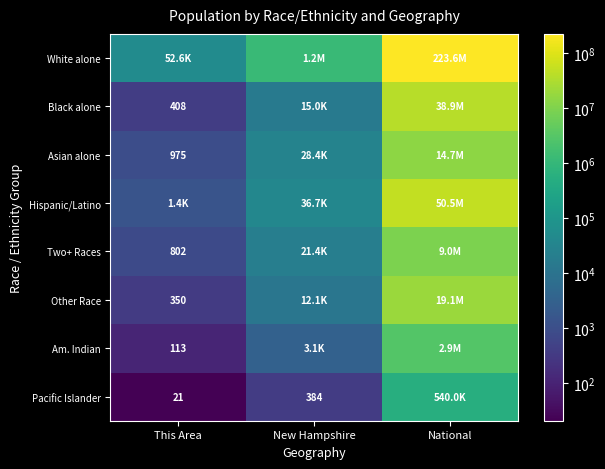

Which category has the highest value across all series?

National